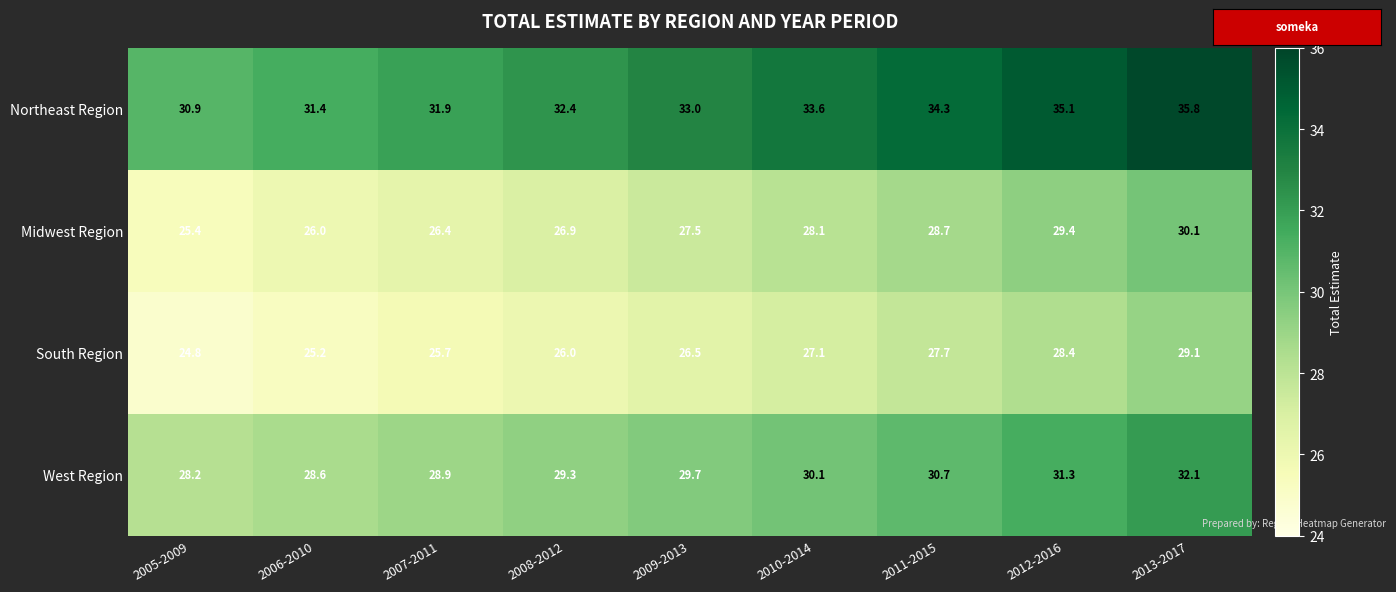

Which category has the highest value in the West Region series?

2013-2017